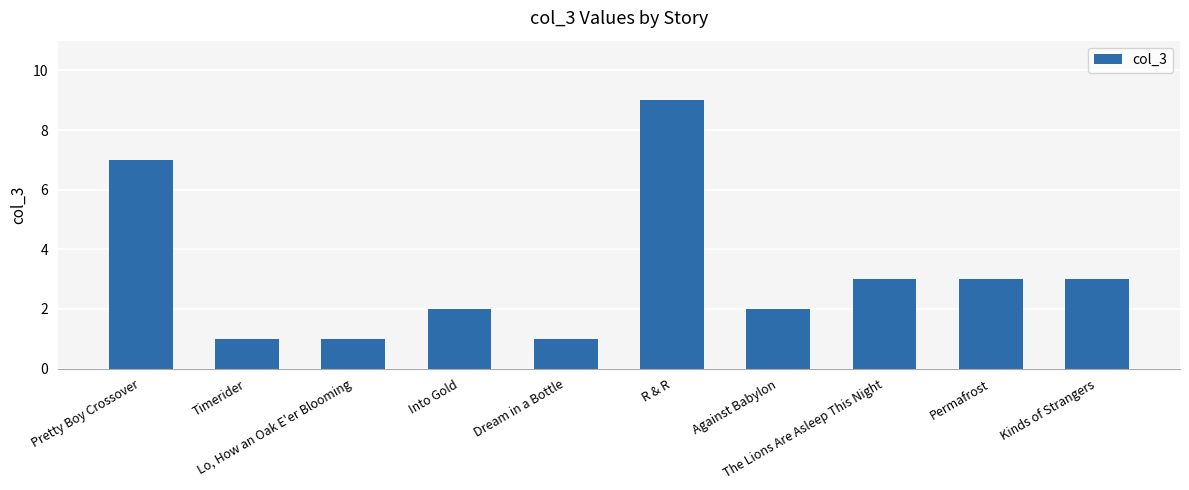

What is the label of the 5th bar from the left?

Dream in a Bottle